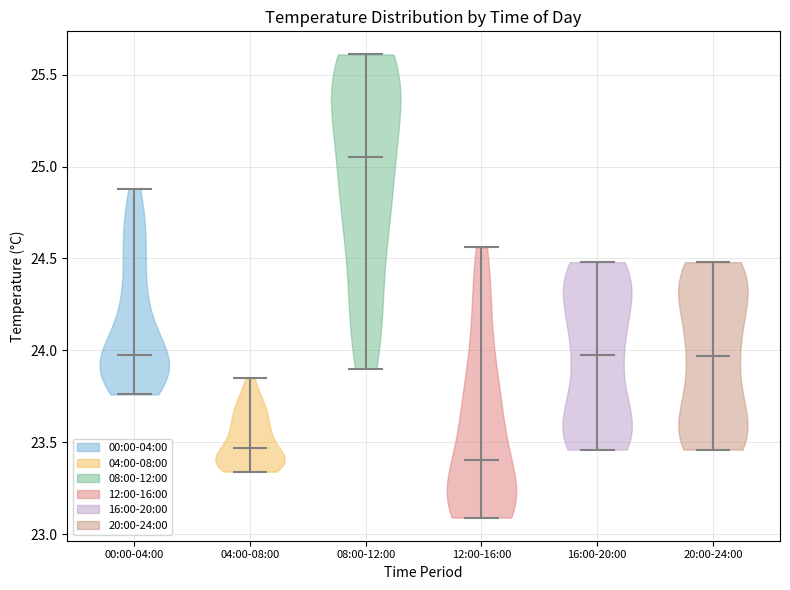

Reading left to right, read every violin against the y-axis: where its median line is, and the lowest and highest points it reaches. The values are not printed on the chart, so give them approximately, as read against the axis.

00:00-04:00: median line 24.00, lowest point 23.75, highest point 24.90
04:00-08:00: median line 23.45, lowest point 23.35, highest point 23.85
08:00-12:00: median line 25.05, lowest point 23.90, highest point 25.60
12:00-16:00: median line 23.40, lowest point 23.10, highest point 24.55
16:00-20:00: median line 24.00, lowest point 23.45, highest point 24.50
20:00-24:00: median line 23.95, lowest point 23.45, highest point 24.50